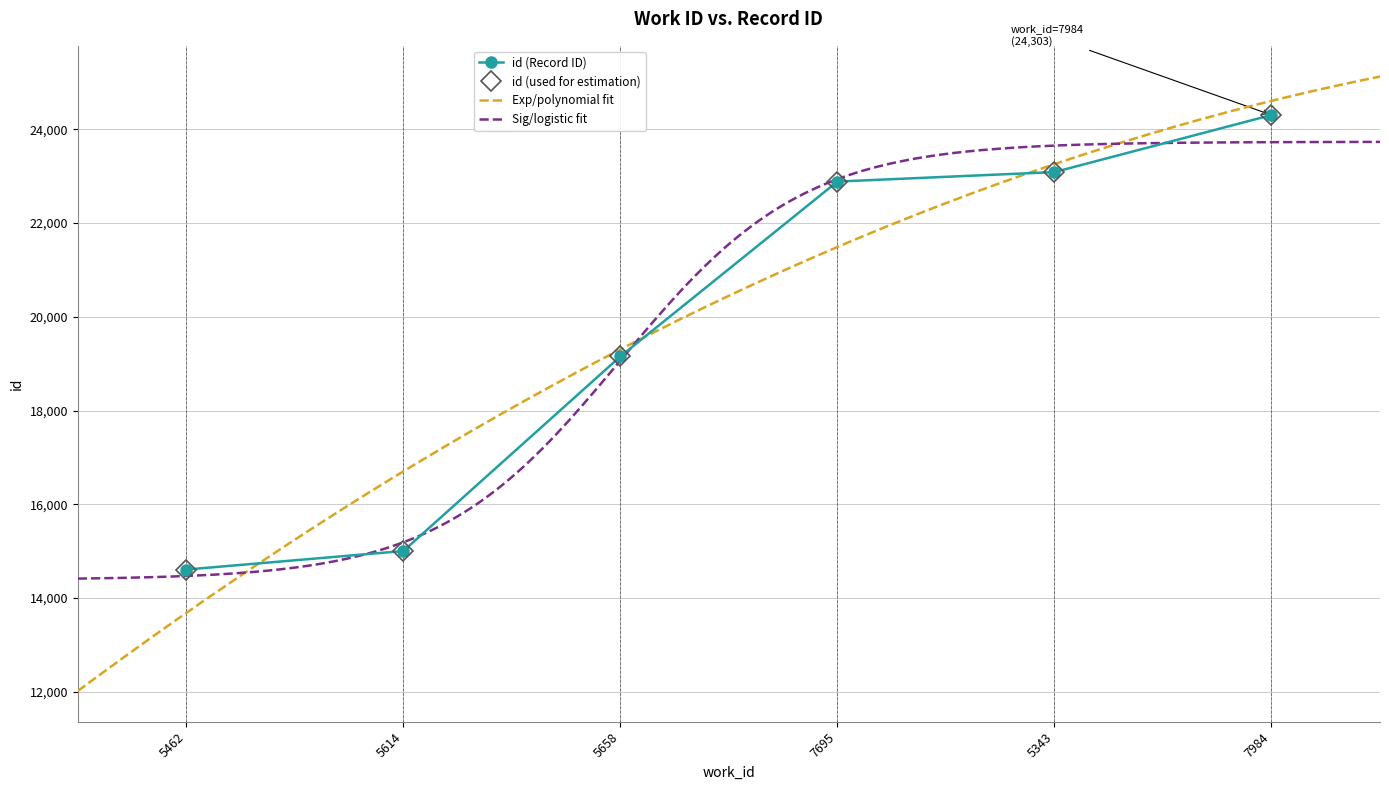

Rank the categories by value from lowest to highest.

5462, 5614, 5658, 7695, 5343, 7984